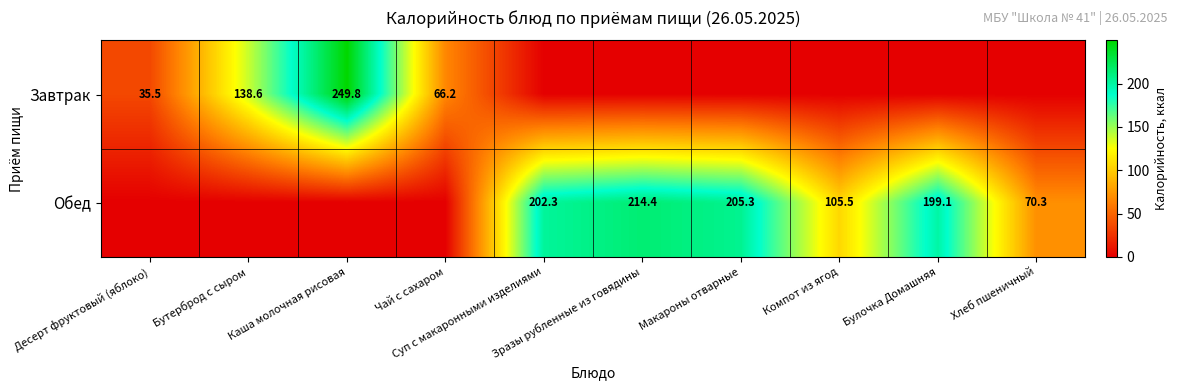

How many values in the Обед series exceed 105?

5